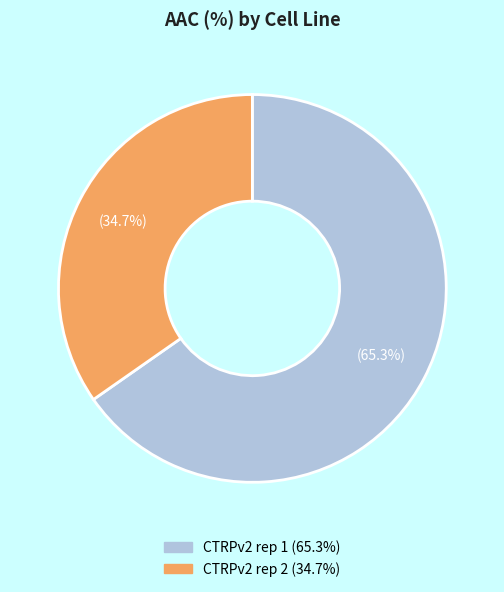

How many slices are in this pie chart?

2